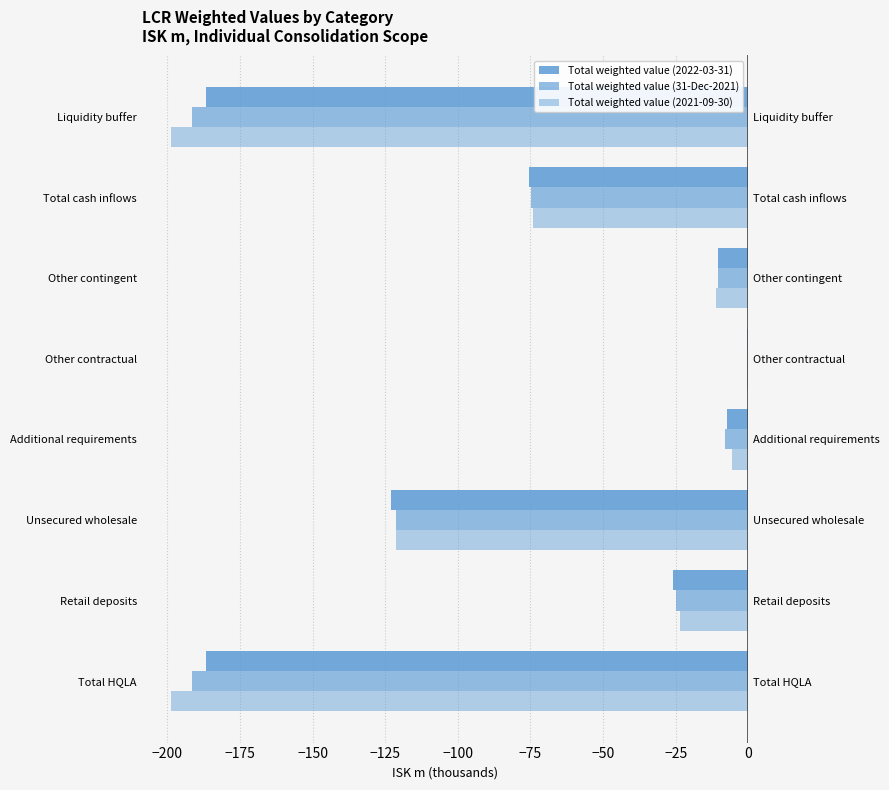

Which series changed the most between Total HQLA and Unsecured wholesale?

Total weighted value (2021-09-30)